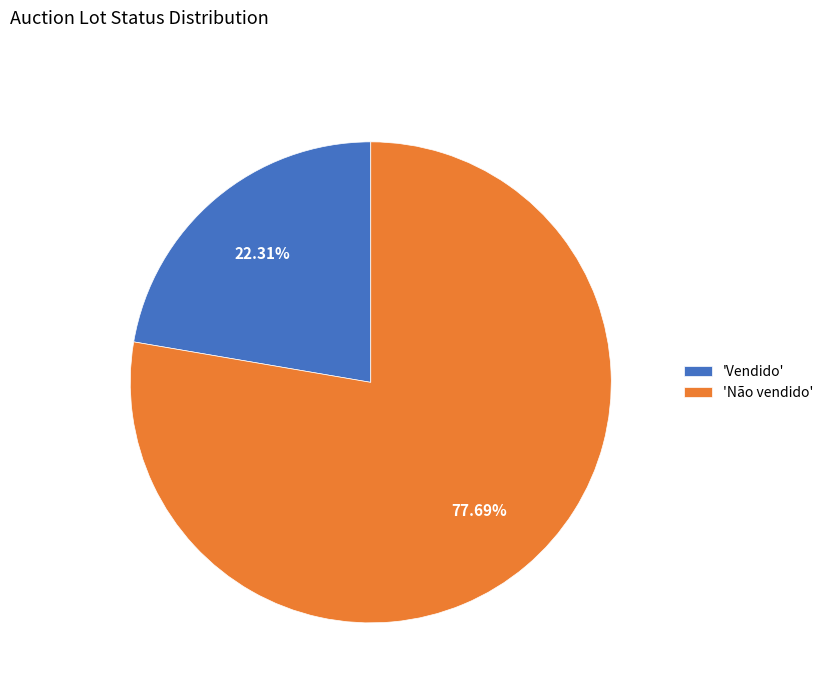

To the nearest percent, what is the average slice percentage?

50%